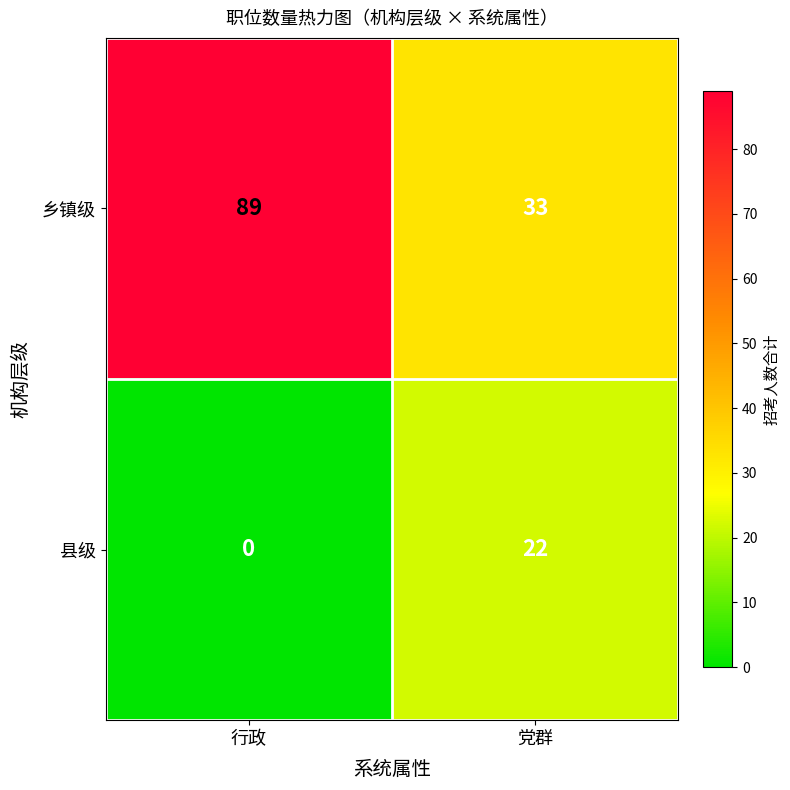

Which series has the largest range (max minus min)?

乡镇级